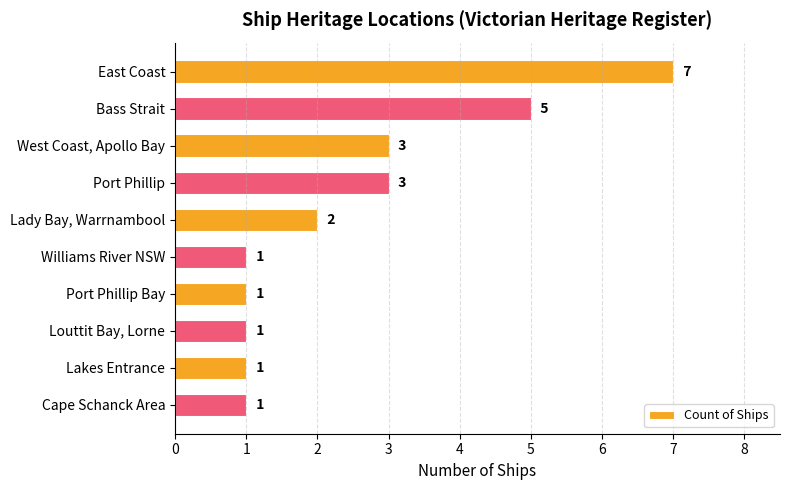

What is the maximum value shown in the chart?

7